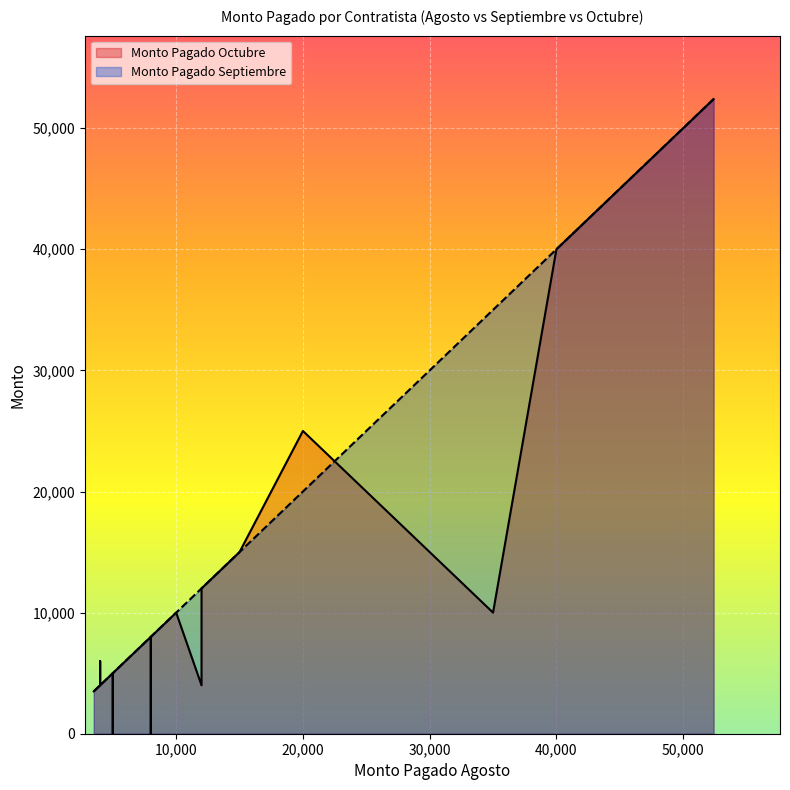

How many lines are shown in the chart?

2